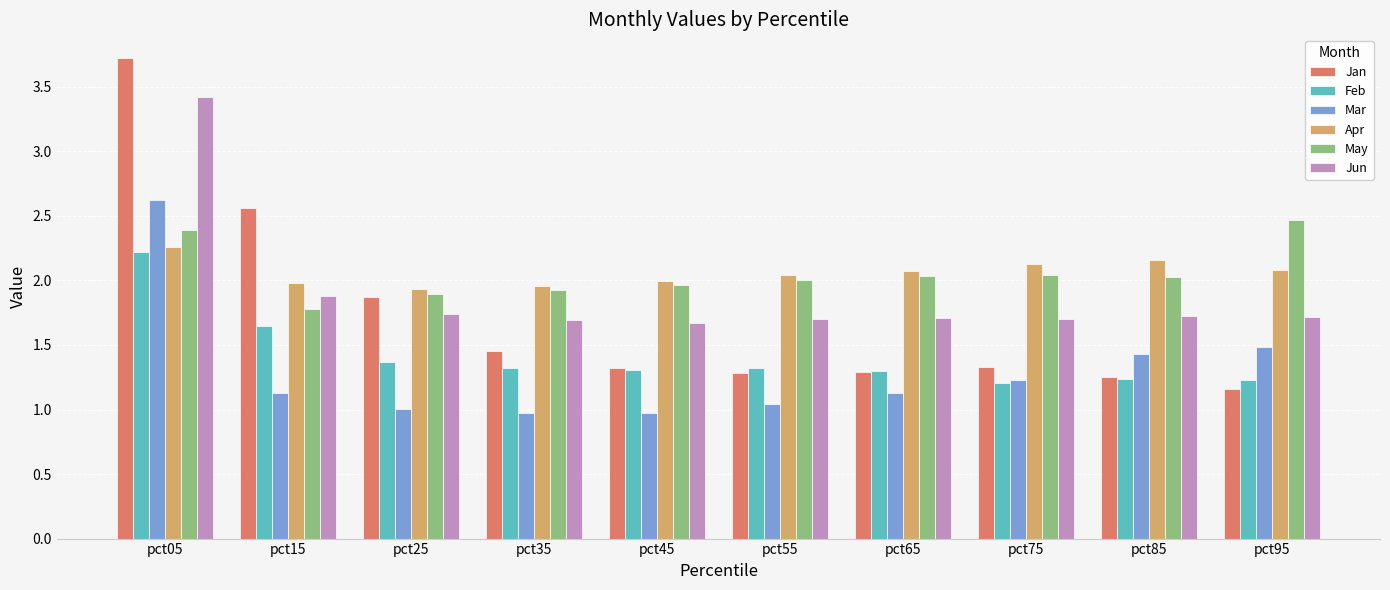

Rank the series by their maximum value, from lowest to highest.

Feb, Apr, May, Mar, Jun, Jan